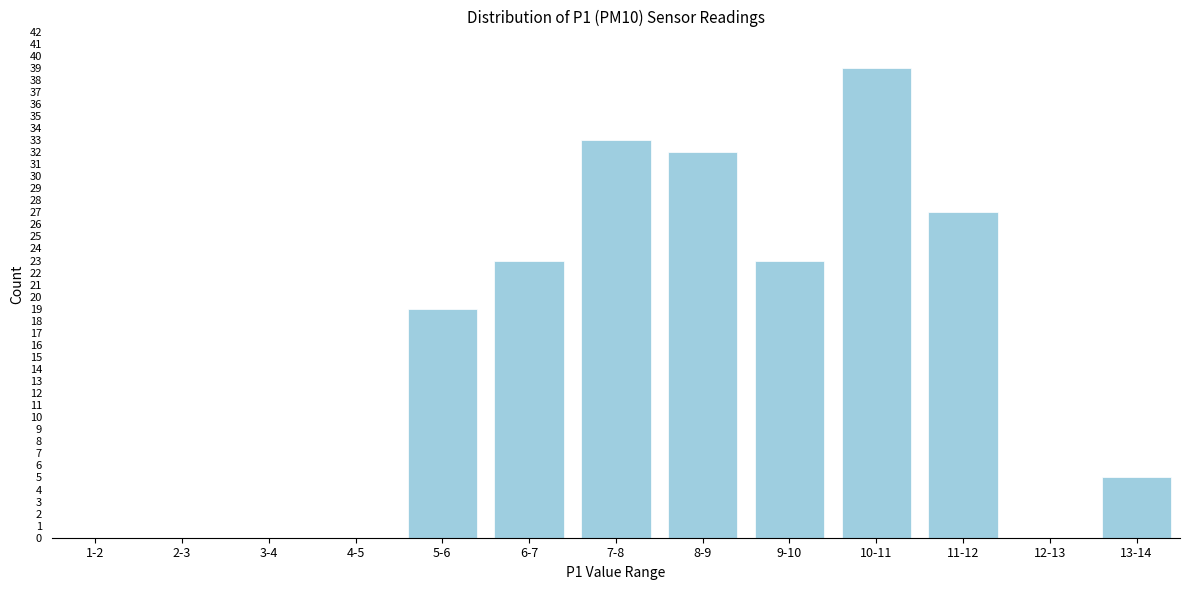

Reading left to right, list all the values displayed in this chart.

1-2=0	2-3=0	3-4=0	4-5=0	5-6=19	6-7=23	7-8=33	8-9=32	9-10=23	10-11=39	11-12=27	12-13=0	13-14=5